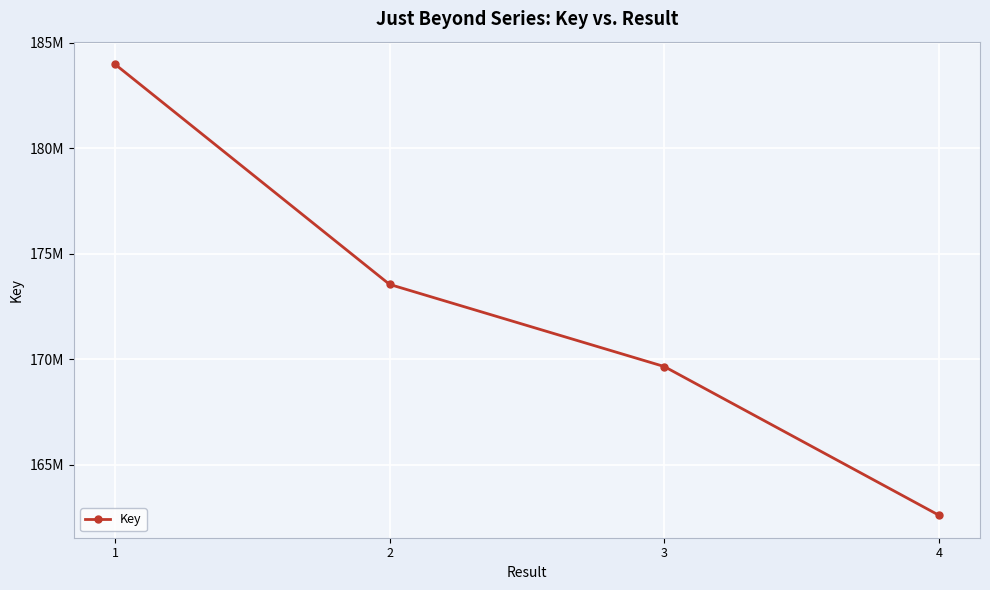

Reading right to left, list all the values displayed in this chart.

4=162619306	3=169660079	2=173548929	1=183977958